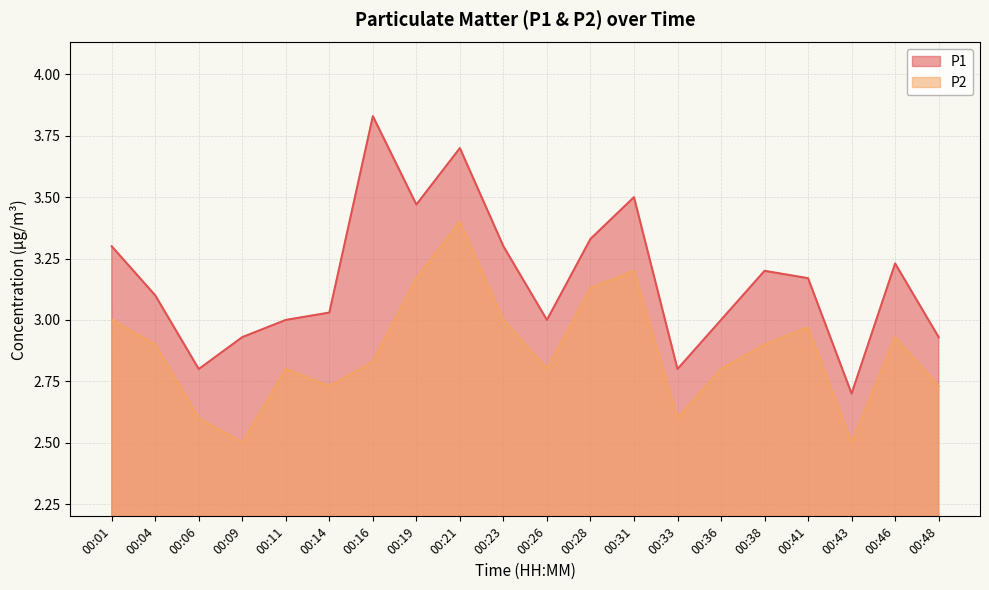

What is the value of the P1 point at the 7th from the left?

3.8